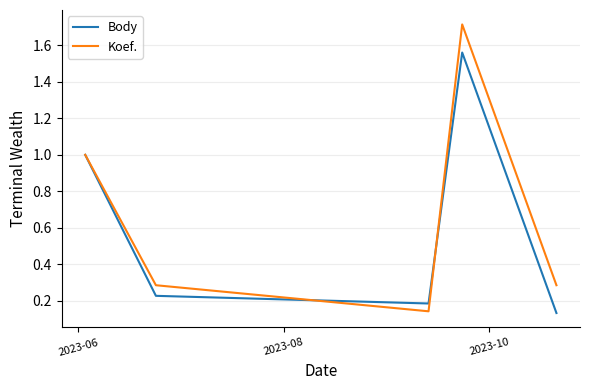

Which series has the widest spread of values?

Koef.